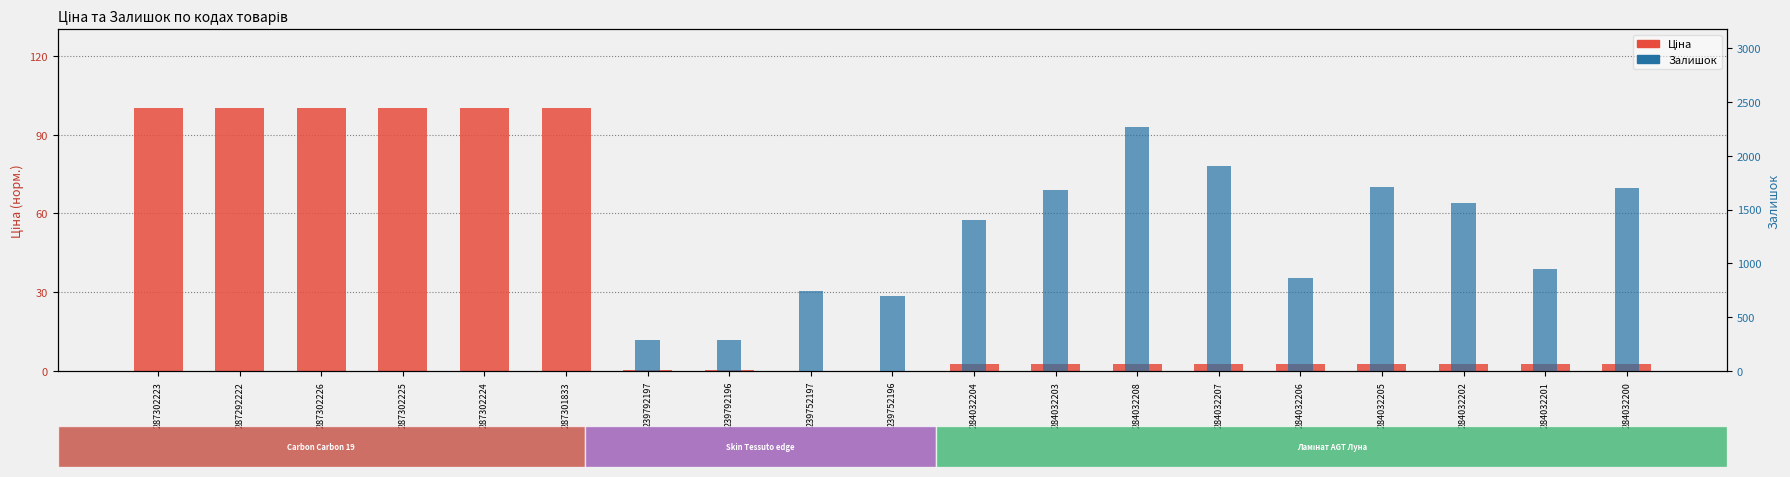

At 287302223, list the series in order from smallest to largest.

Залишок, Ціна